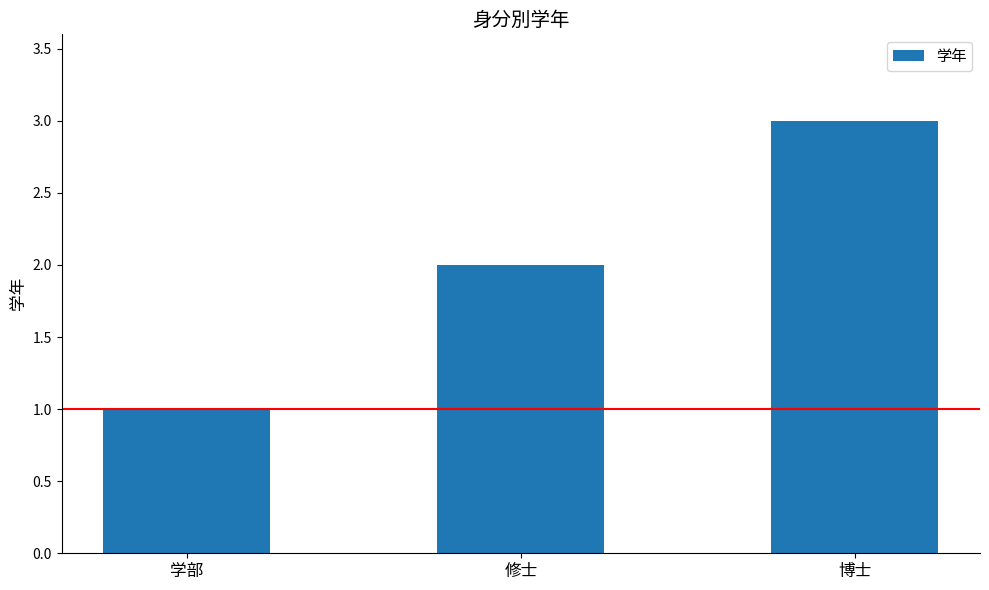

What is the smallest value displayed?

1